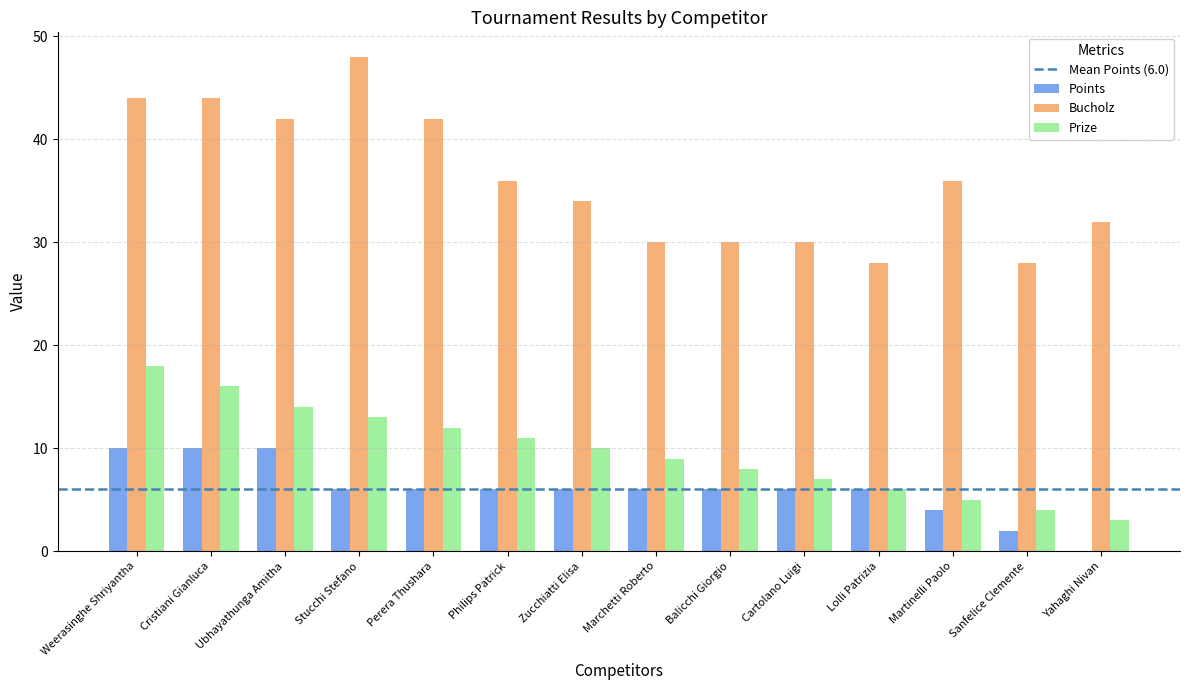

What is the total value across all series at Lolli Patrizia?

40